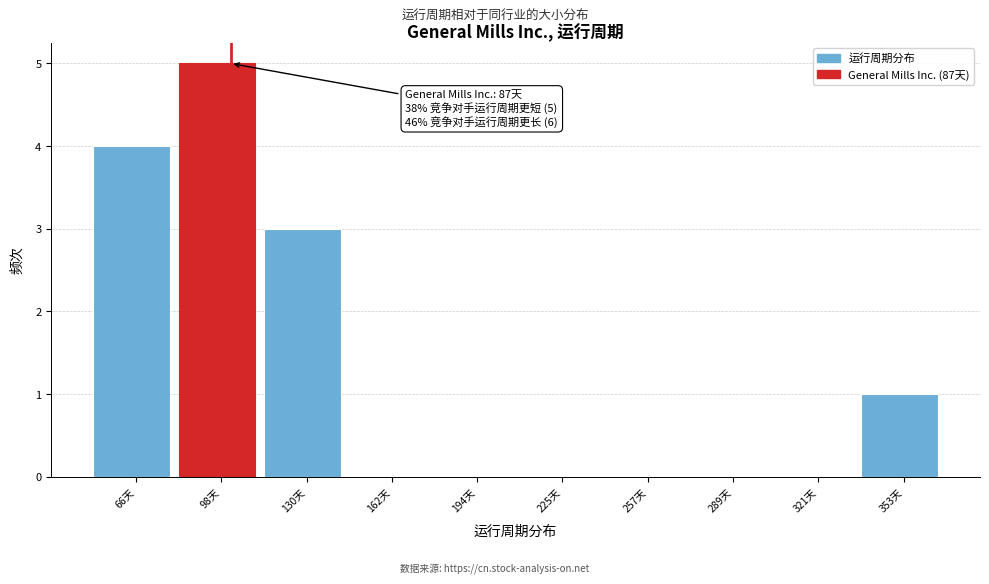

Over which range of the x-axis is the bar tallest?

80 to 115